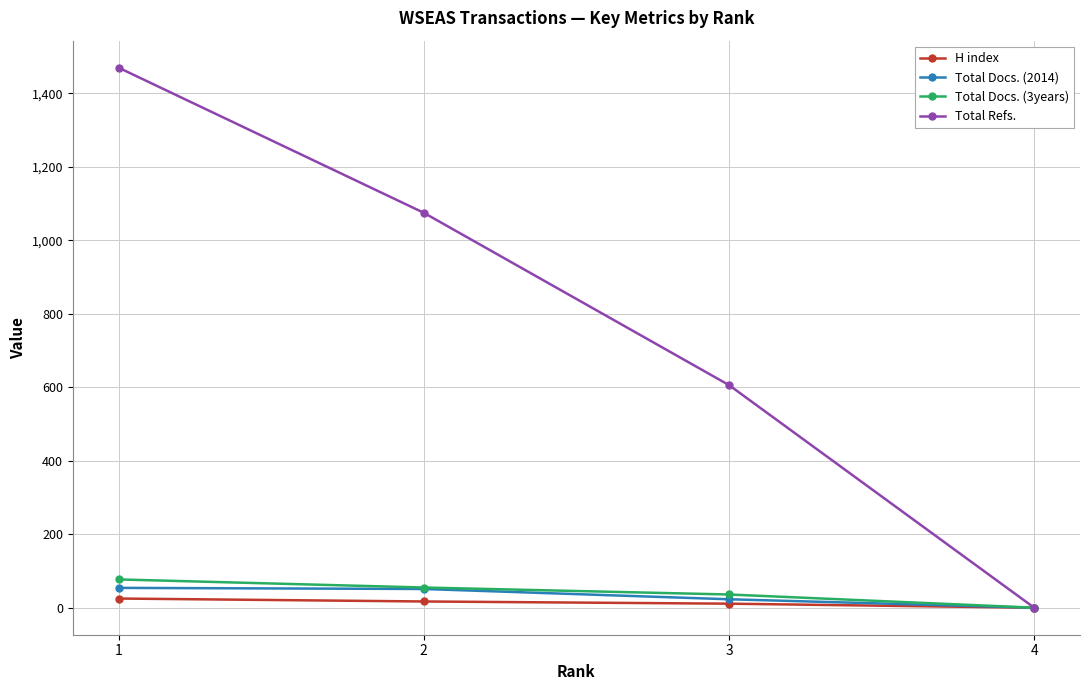

What is the sum of the Total Docs. (3years) values at 4 and 2?

55